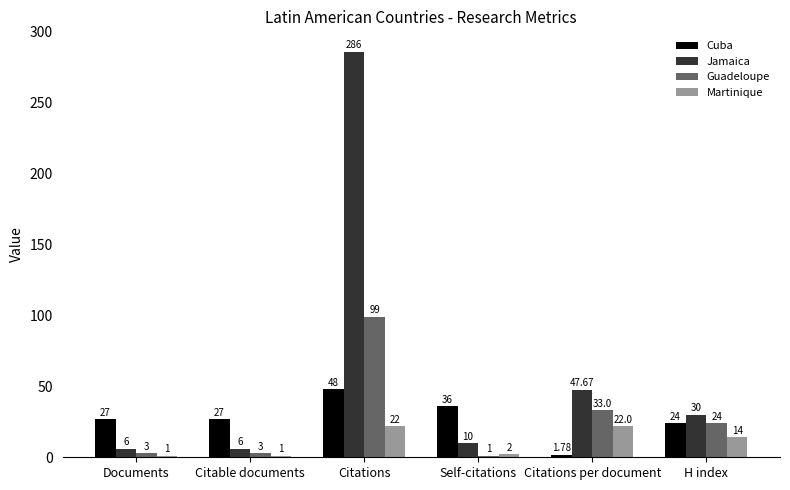

How many data points in Martinique are less than 14?

3